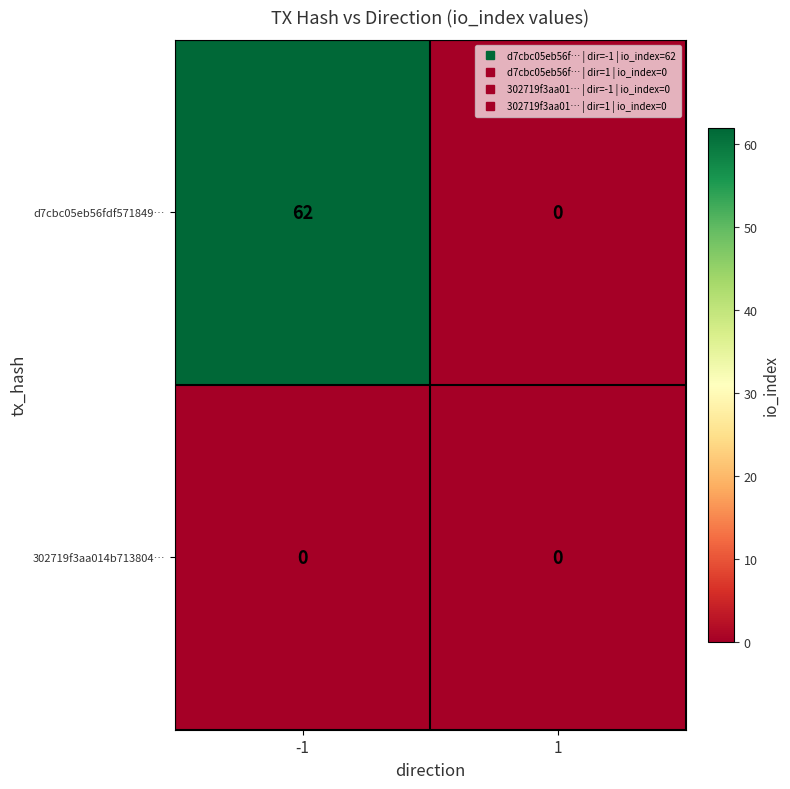

What is the sum of all d7cbc05eb56fdf571849… values?

62